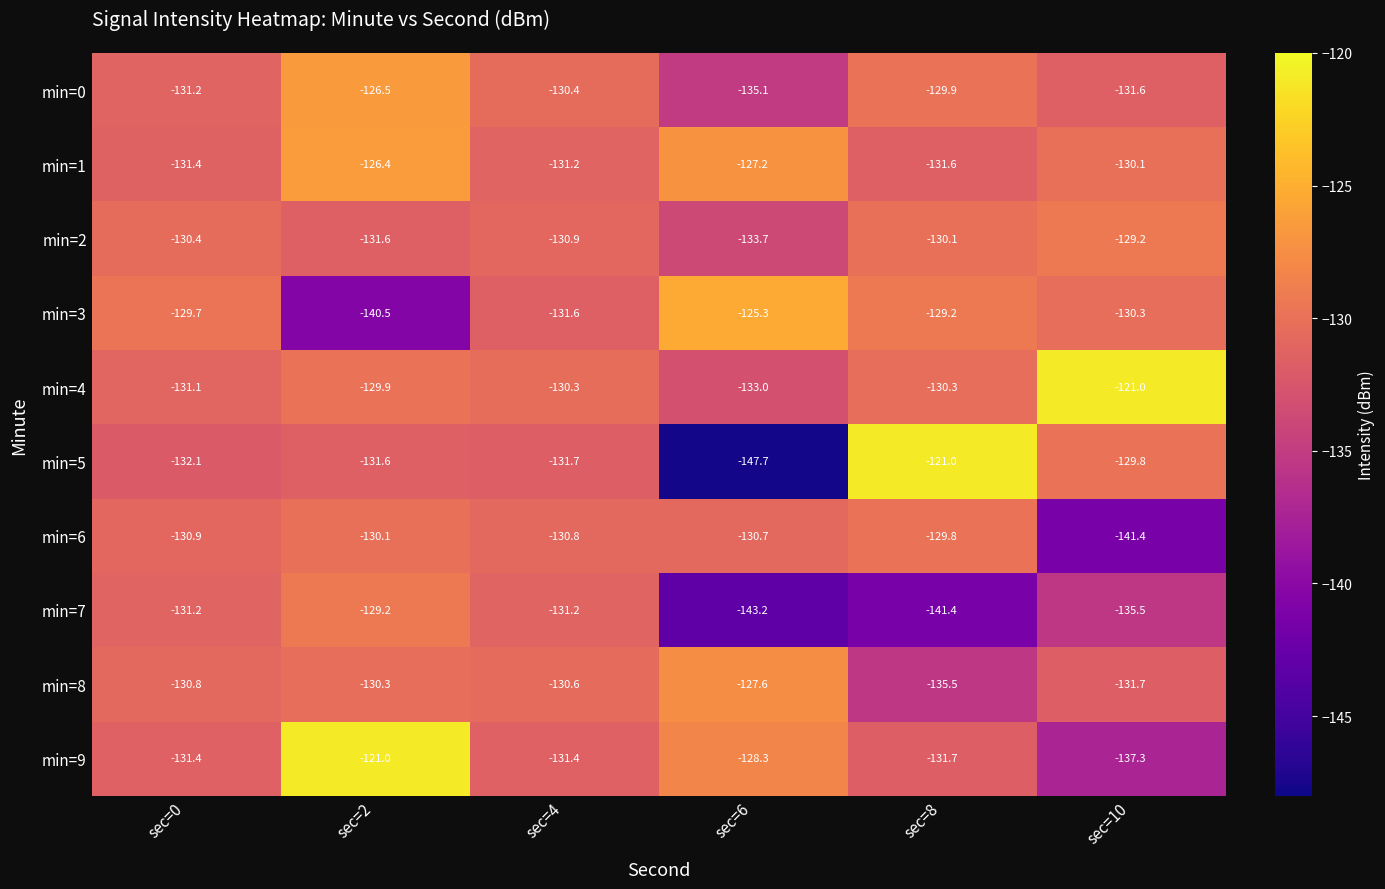

What is the total value across all series at sec=8?

-1310.5